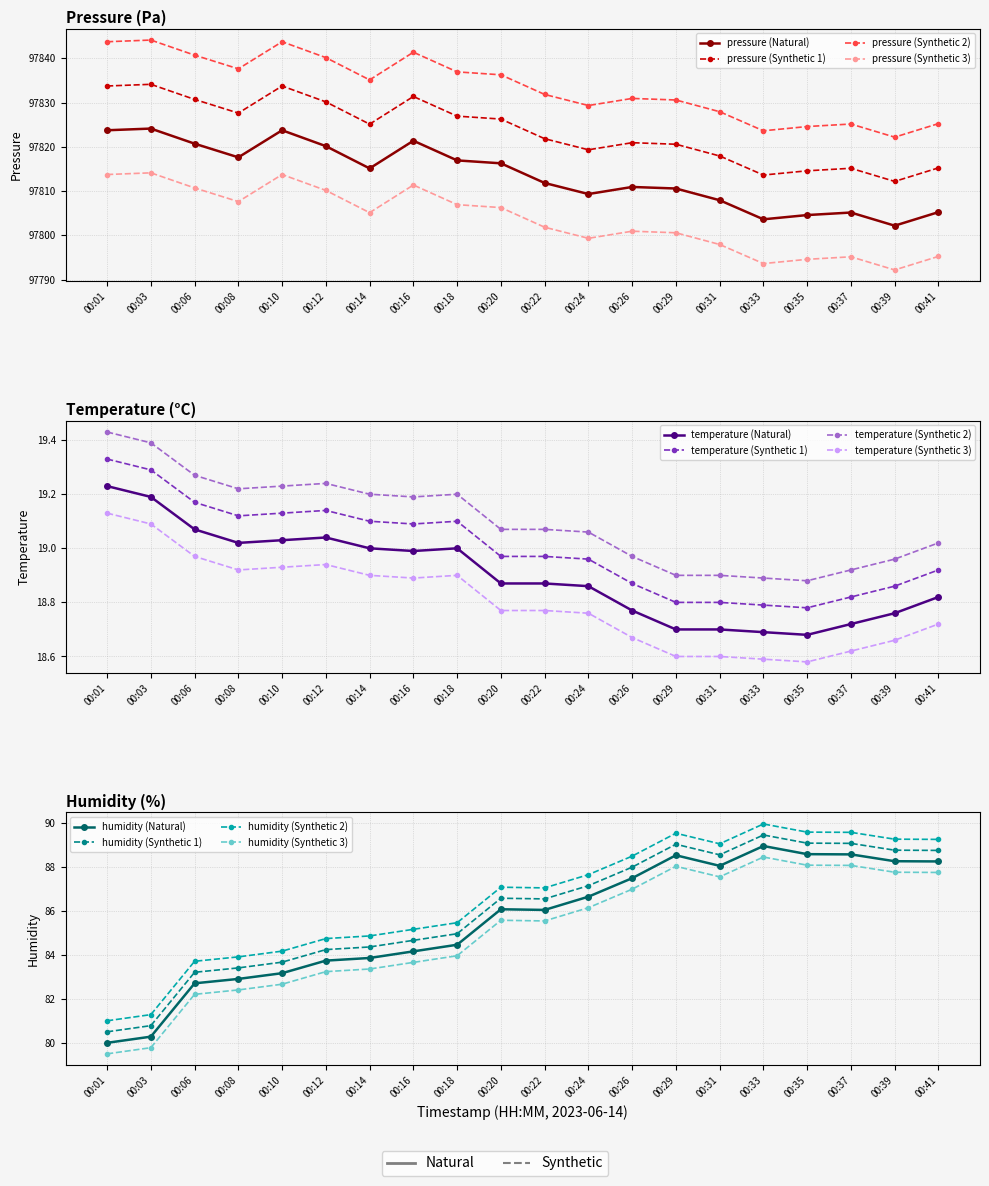

What is the difference between the pressure values at 00:35 and 00:16?

16.8